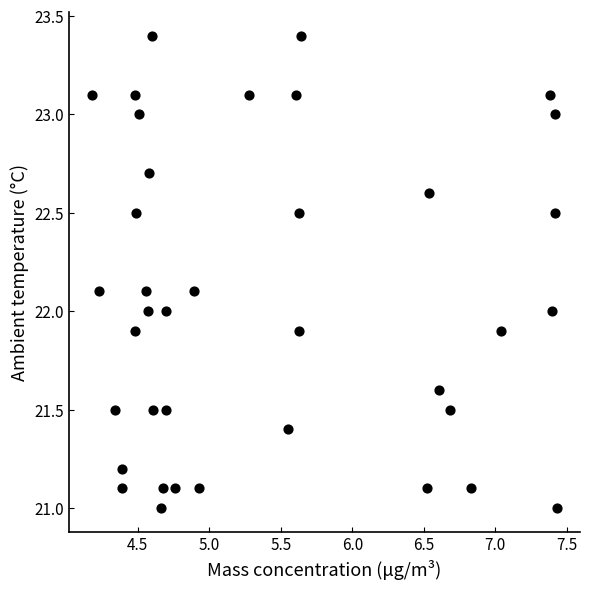

What is the range of Y values (max minus min)?

2.4